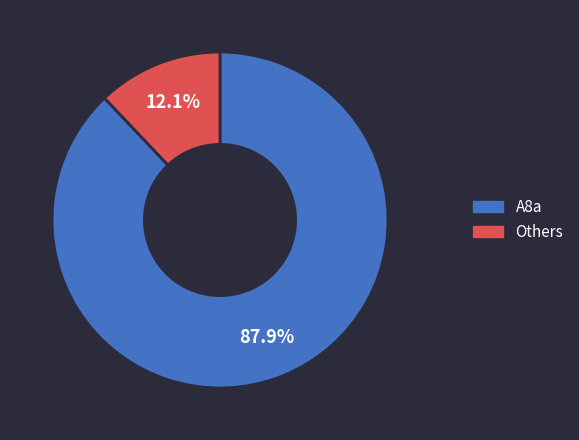

Rank the categories by value from highest to lowest.

A8a, Others